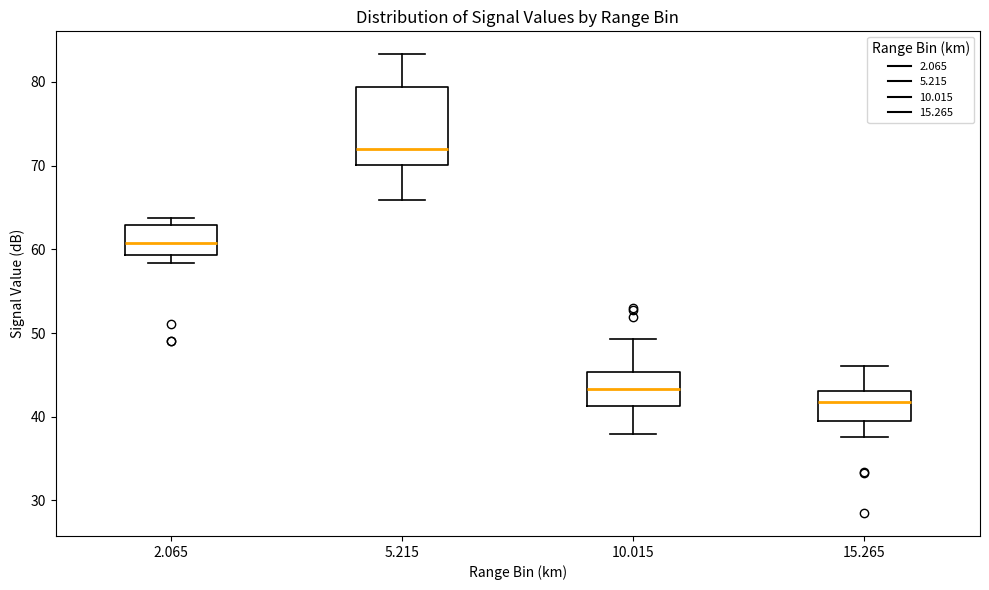

Reading left to right, read every box against the y-axis: the position of its median line, the range the box covers, and the ends of its whiskers. The values are not printed on the chart, so give them approximately, as read against the axis.

2.065: median 61, box 59 to 63, whiskers 58 to 64
5.215: median 72, box 70 to 79, whiskers 66 to 83
10.015: median 43, box 41 to 45, whiskers 38 to 49
15.265: median 42, box 39 to 43, whiskers 38 to 46